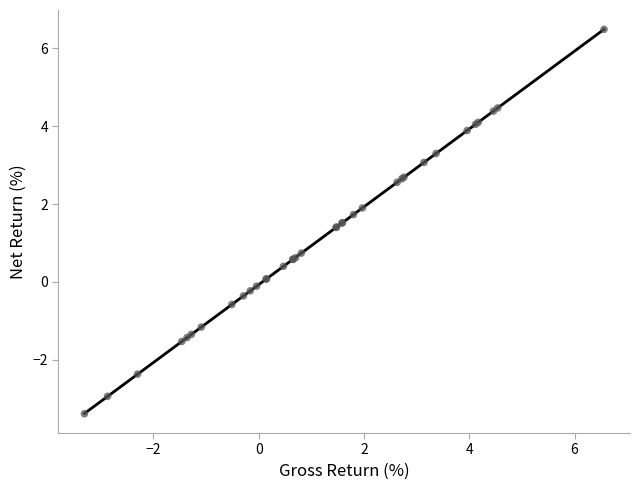

What Y value in the scatter plot is closest to 1?

0.7